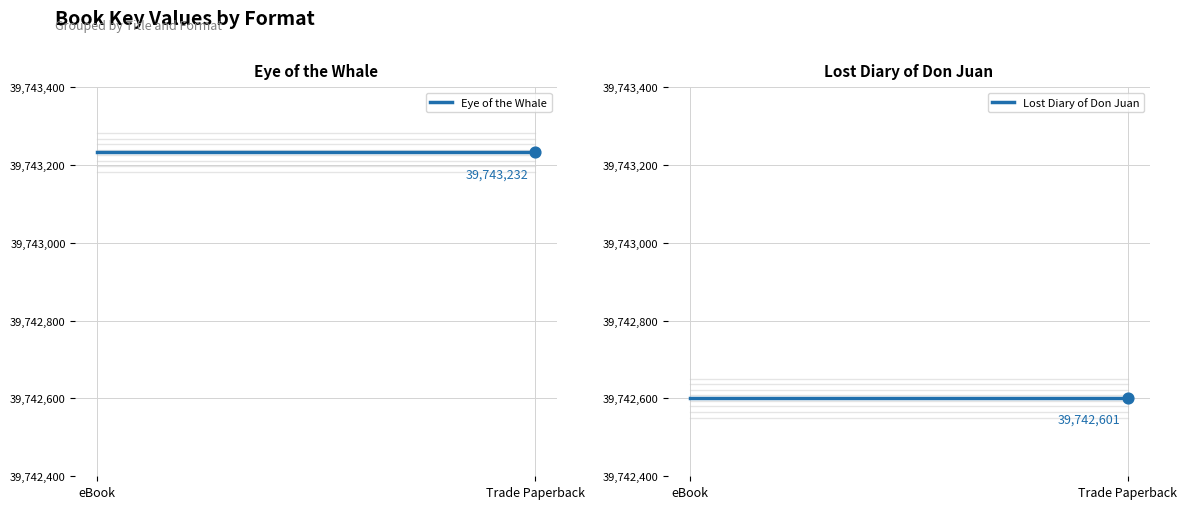

What is the total value across all series at Trade Paperback?

79485833